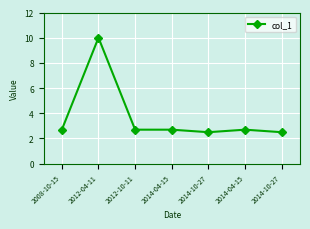

What is the value of the 5th point from the left?

2.5